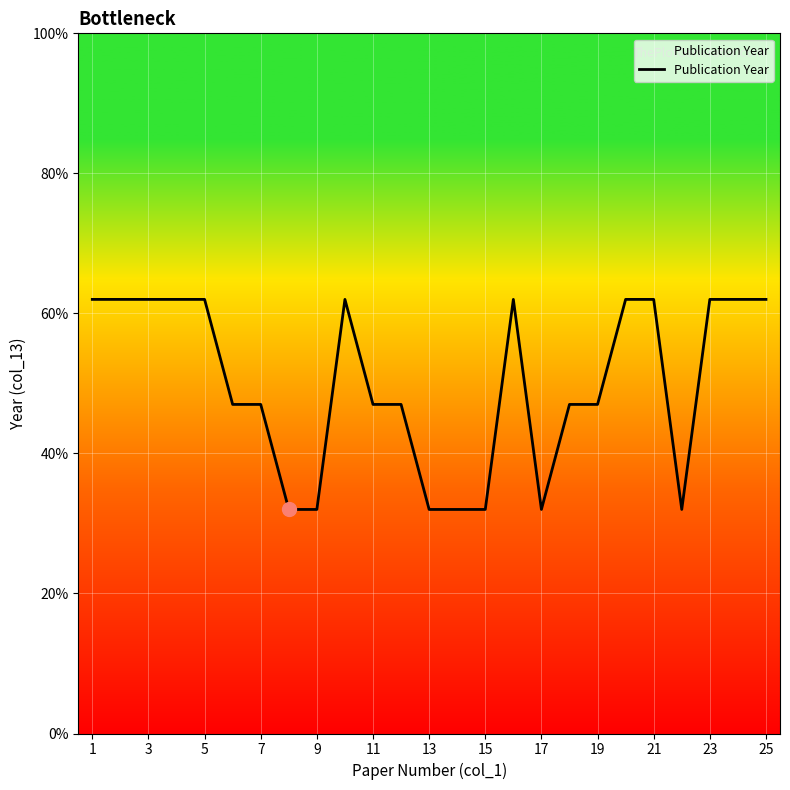

Reading left to right, transcribe all the data shown in this chart.

62.0	62.0	62.0	62.0	62.0	47.0	47.0	32.0	32.0	62.0	47.0	47.0	32.0	32.0	32.0	62.0	32.0	47.0	47.0	62.0	62.0	32.0	62.0	62.0	62.0